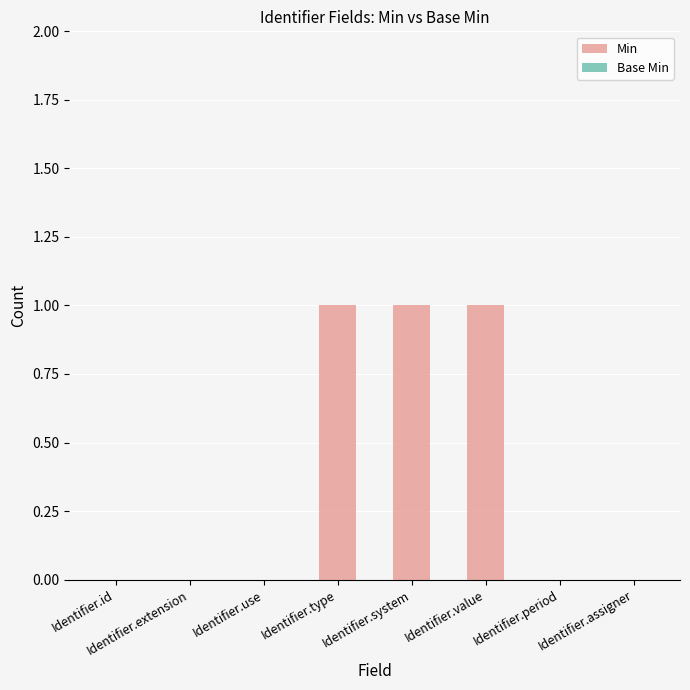

What is the sum of all values?

3